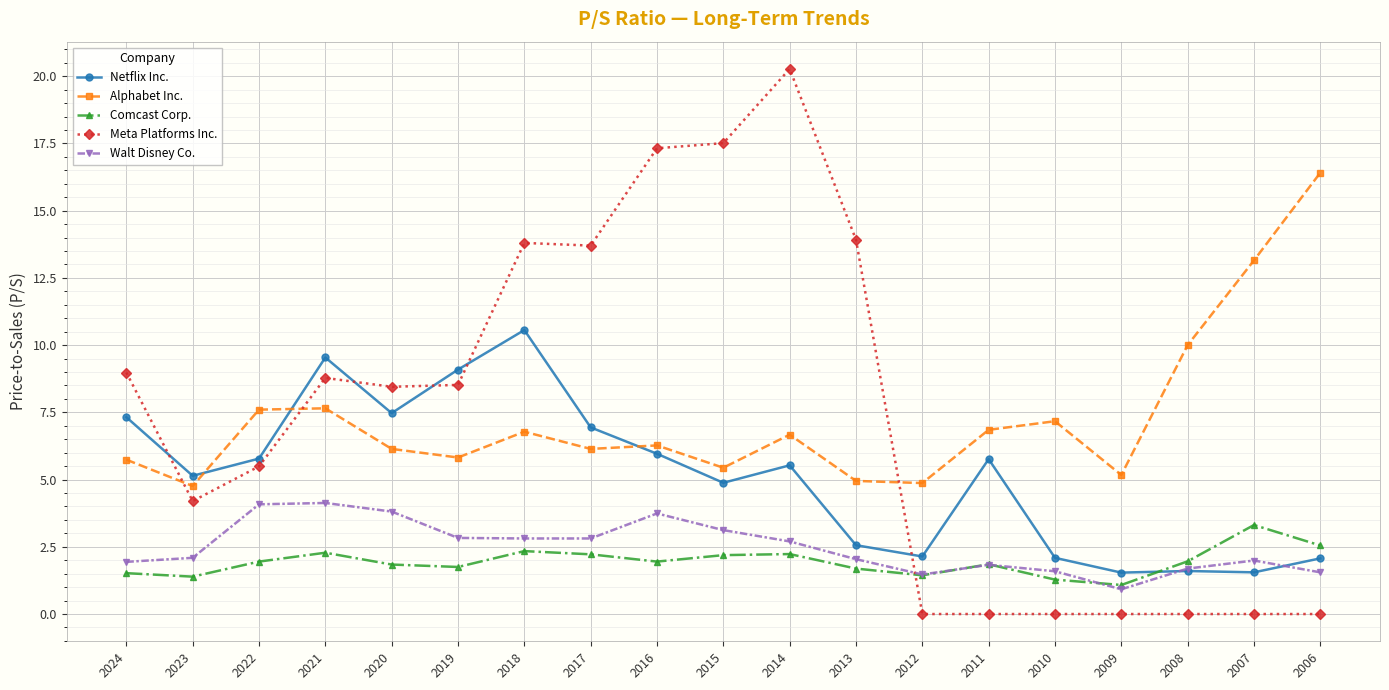

At which category is the sum across all series the highest?

2014